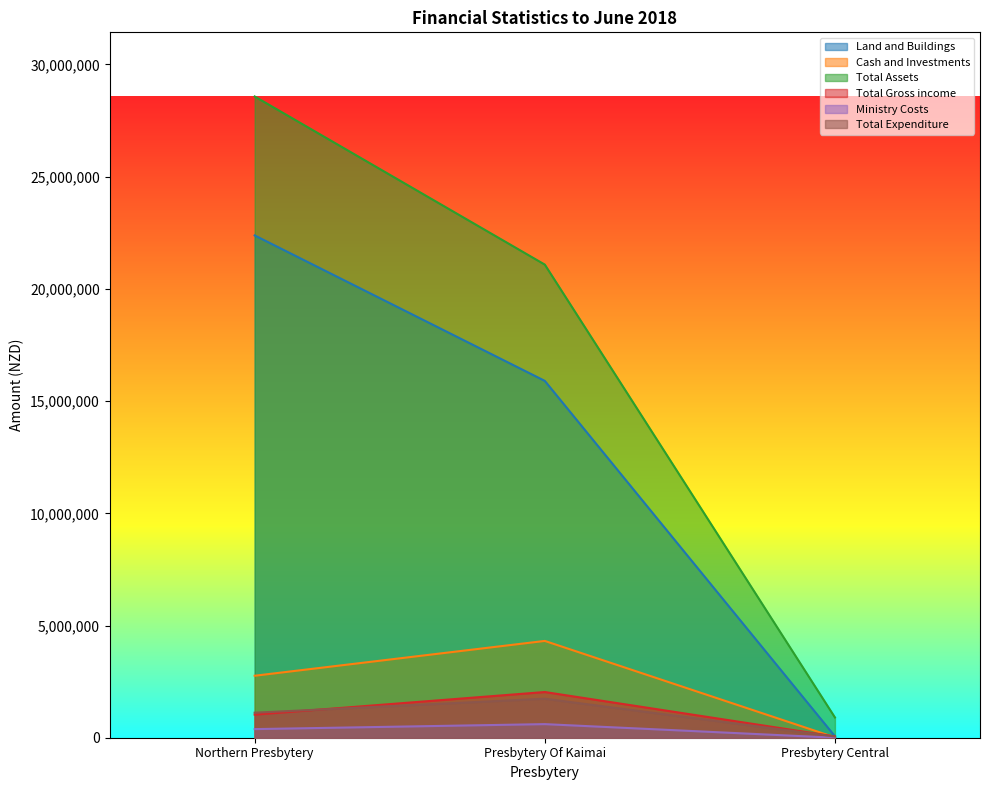

Does the chart have visible grid lines?

No